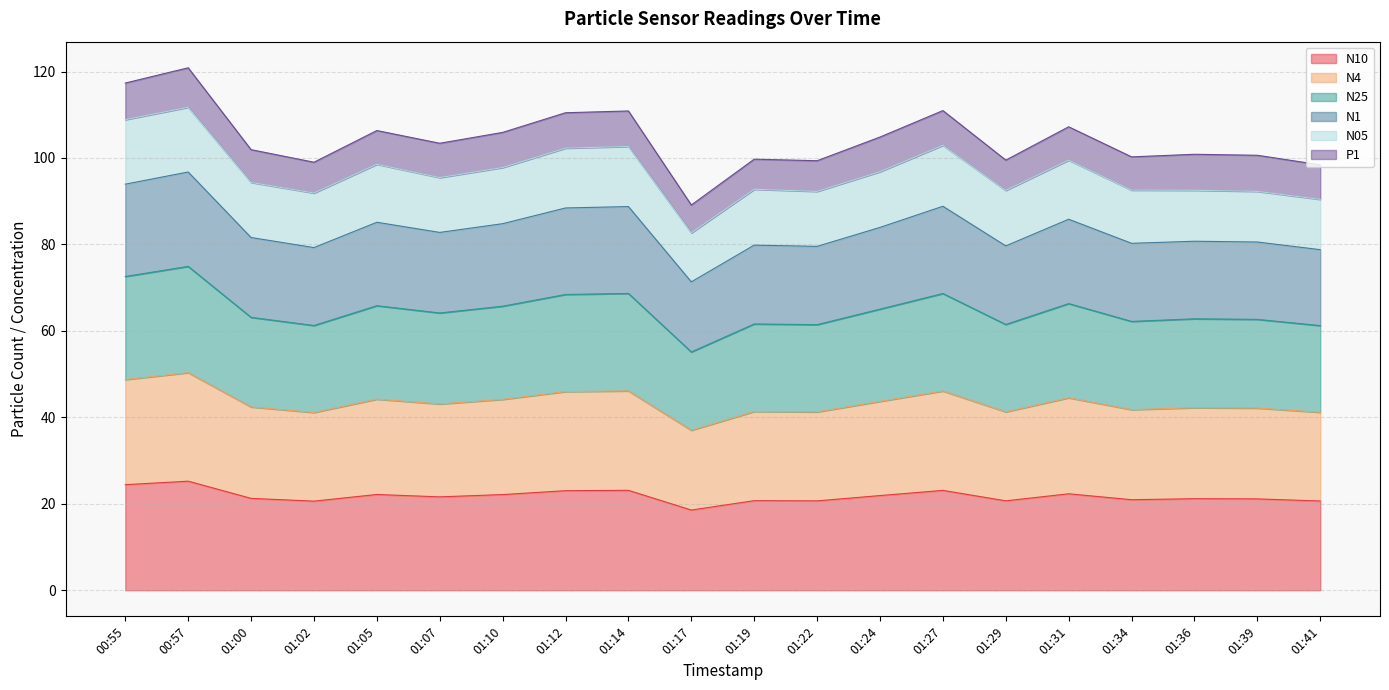

What is the total value across all series at 01:07?

103.4